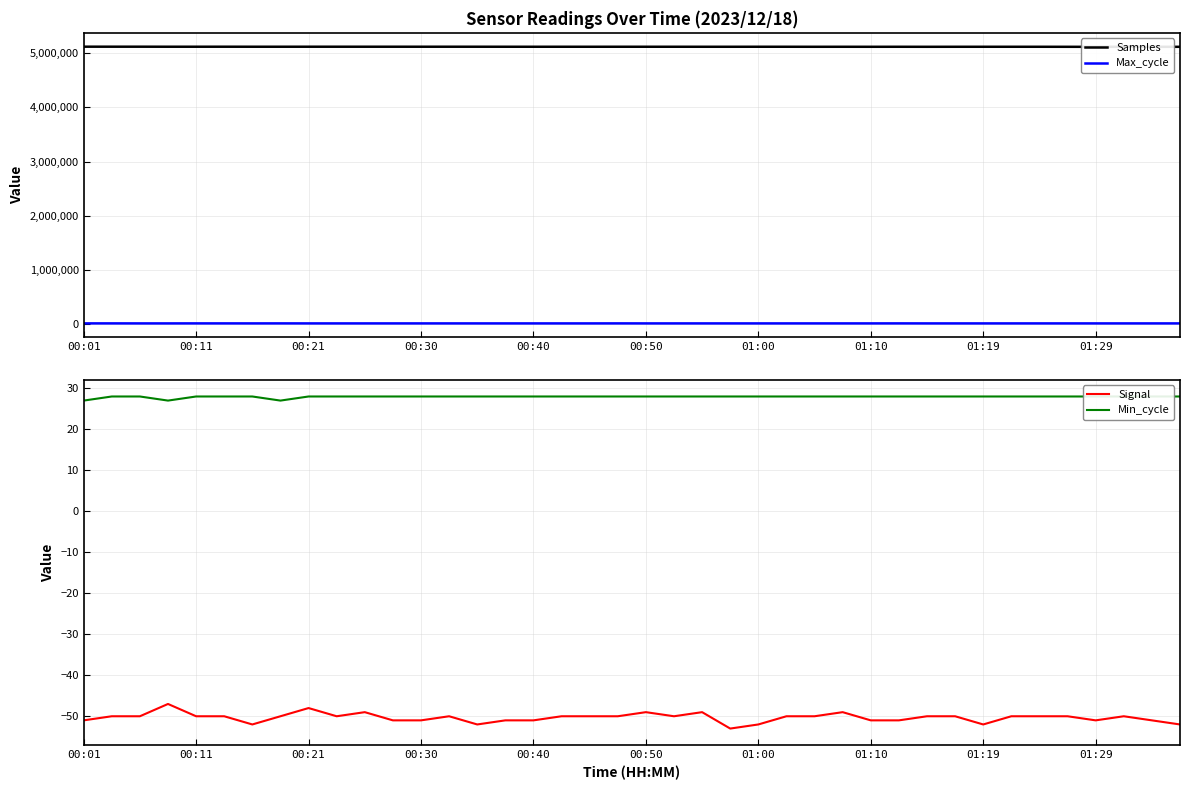

Is it true that Signal equals -28 at 00:21?

False